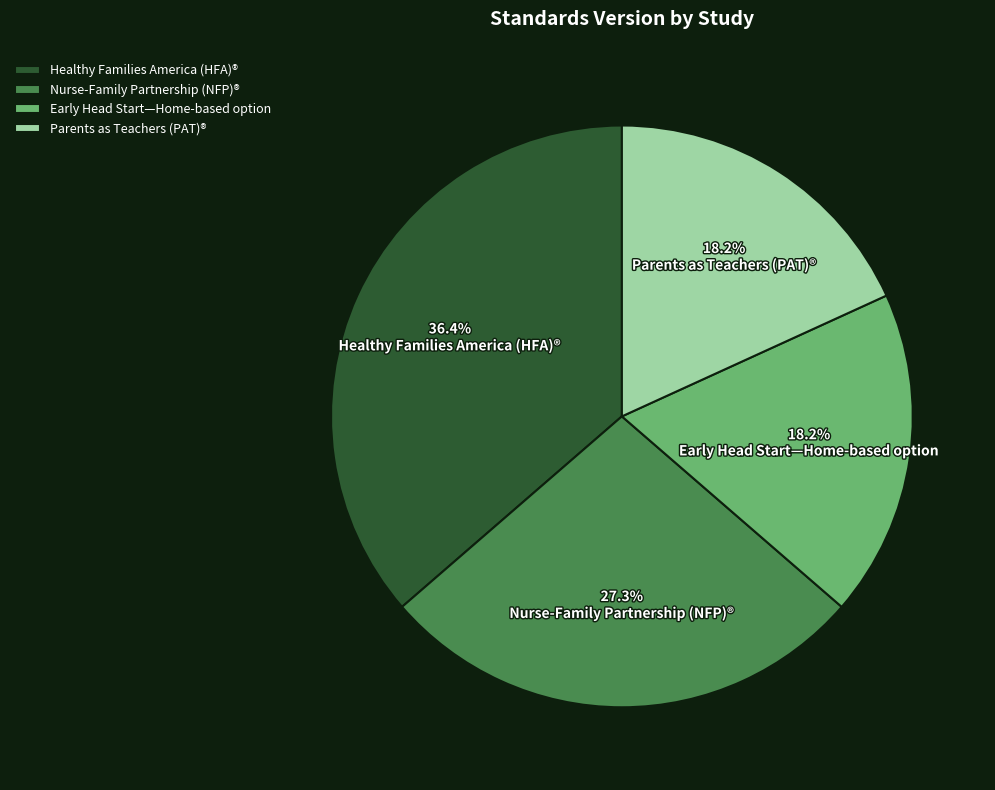

To the nearest percent, what is the difference between the largest and smallest slice percentages?

18%